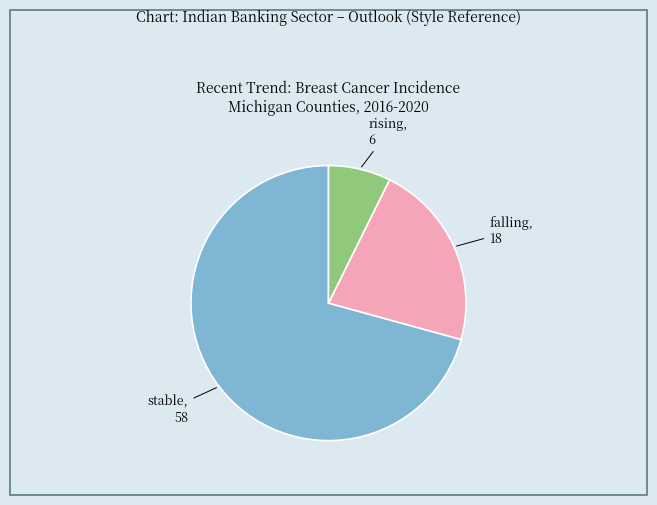

What is the ratio of the value at falling to the value at stable?

0.3